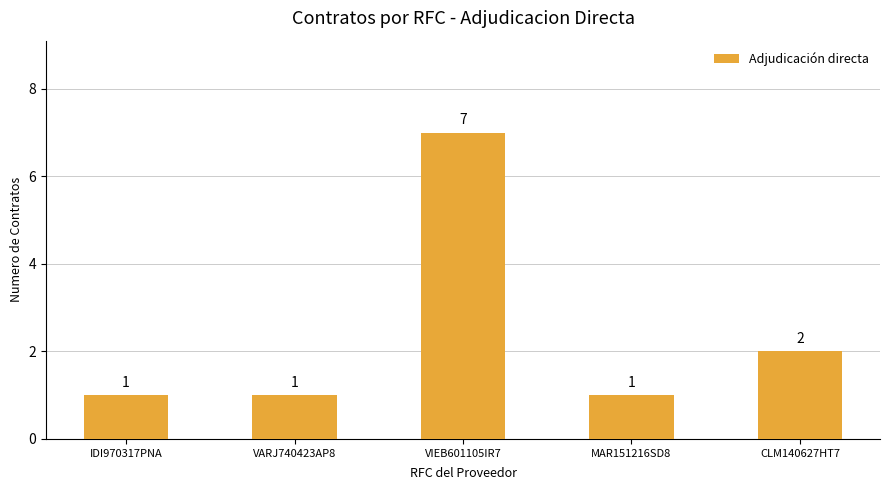

What position from the left is IDI970317PNA?

1